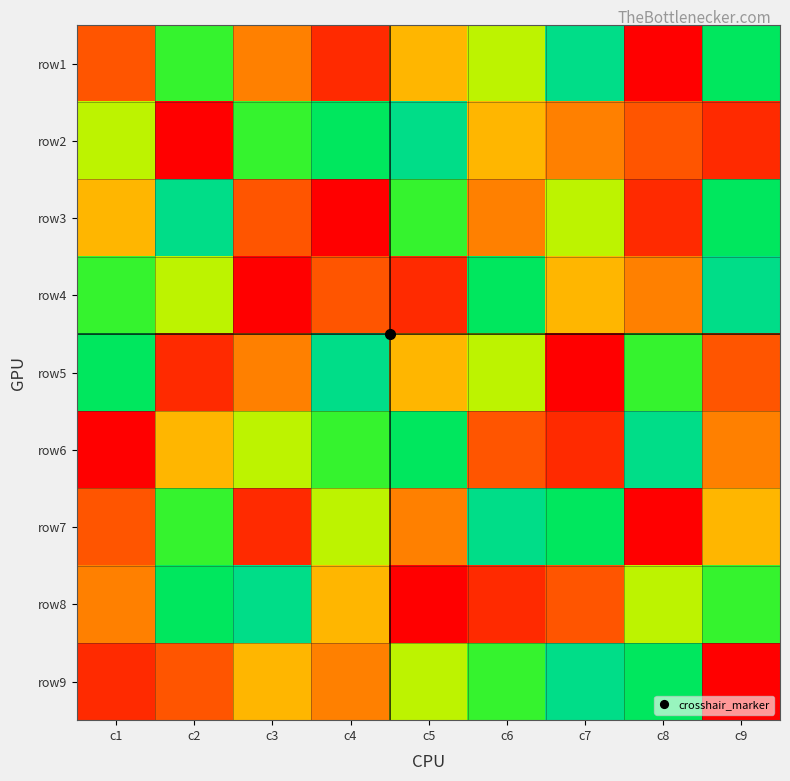

At which category does the chart reach its peak across all series?

c7